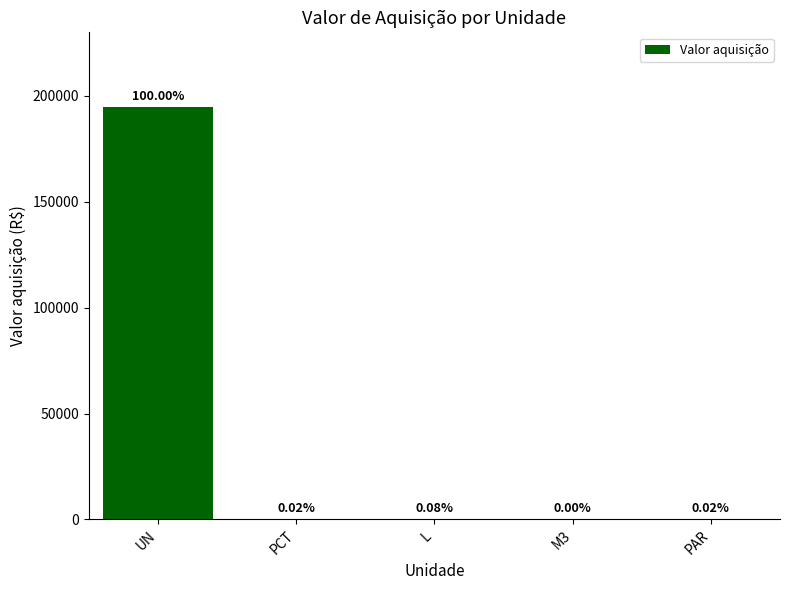

What is the change in value from UN to PAR?

-194929.1